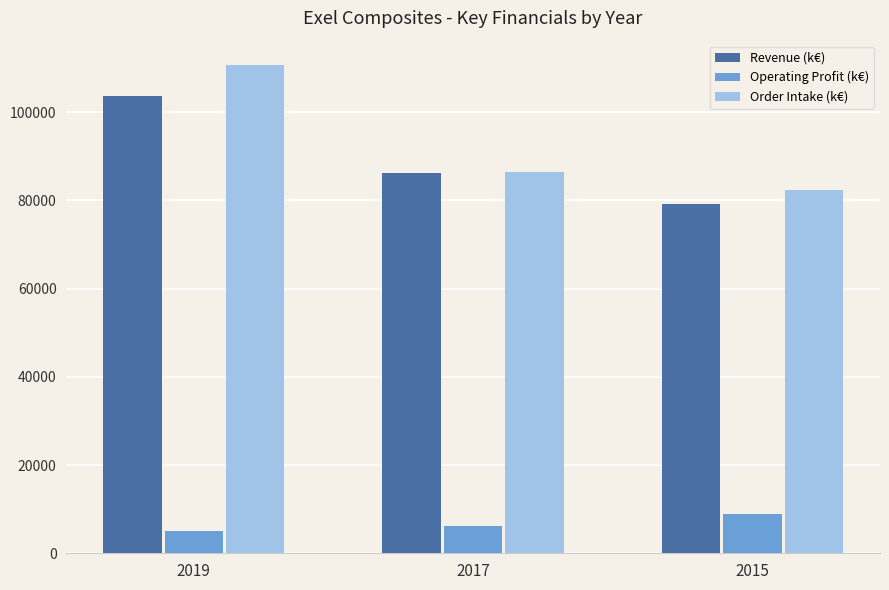

Reading left to right, what are all the values shown in this chart?

Revenue (k€): 103784.0	86254.5	79253.0
Operating Profit (k€): 5087.2	6081.0	8887.0
Order Intake (k€): 110693.0	86531.0	82327.0